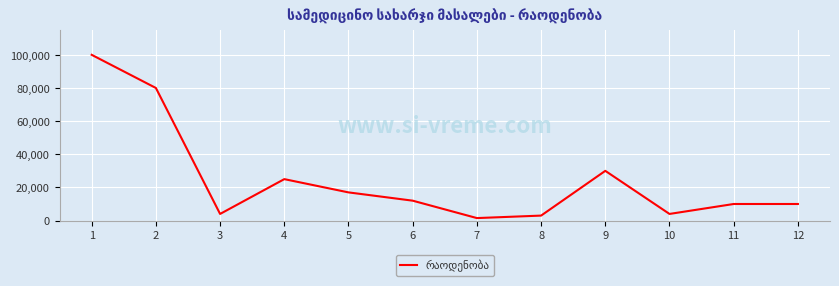

Where is the first local minimum?

3